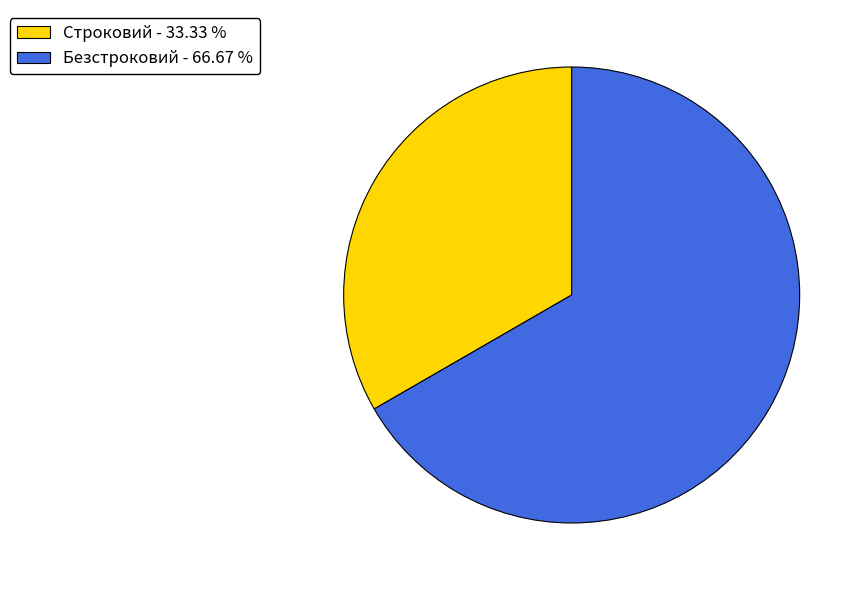

Is the sum of Строковий - 33.33 % and Безстроковий - 66.67 % greater than half?

Yes